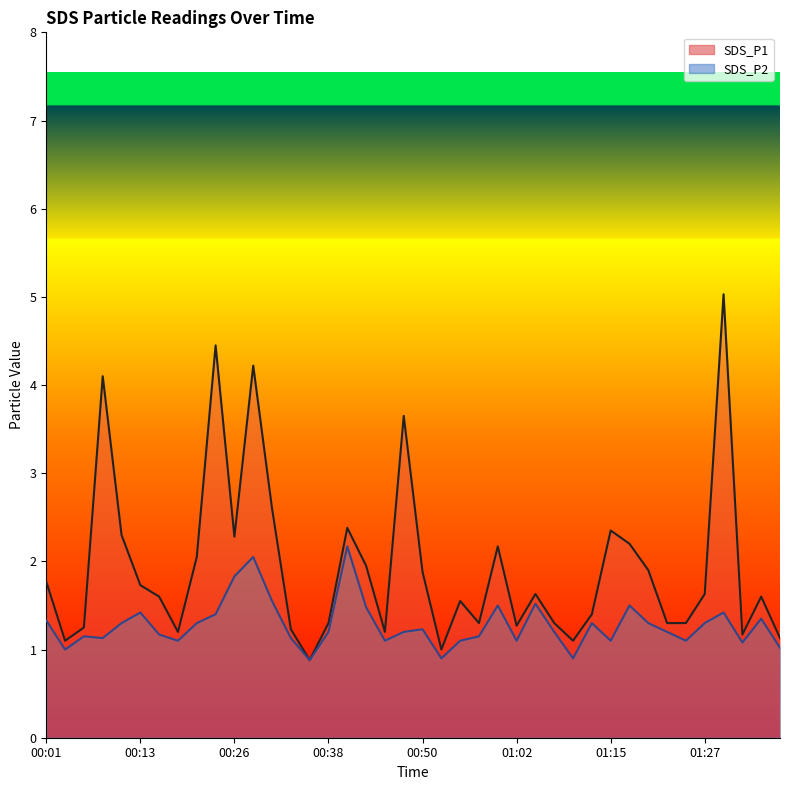

In SDS_P1, how many points are higher than both neighbors (excluding endpoints)?

11